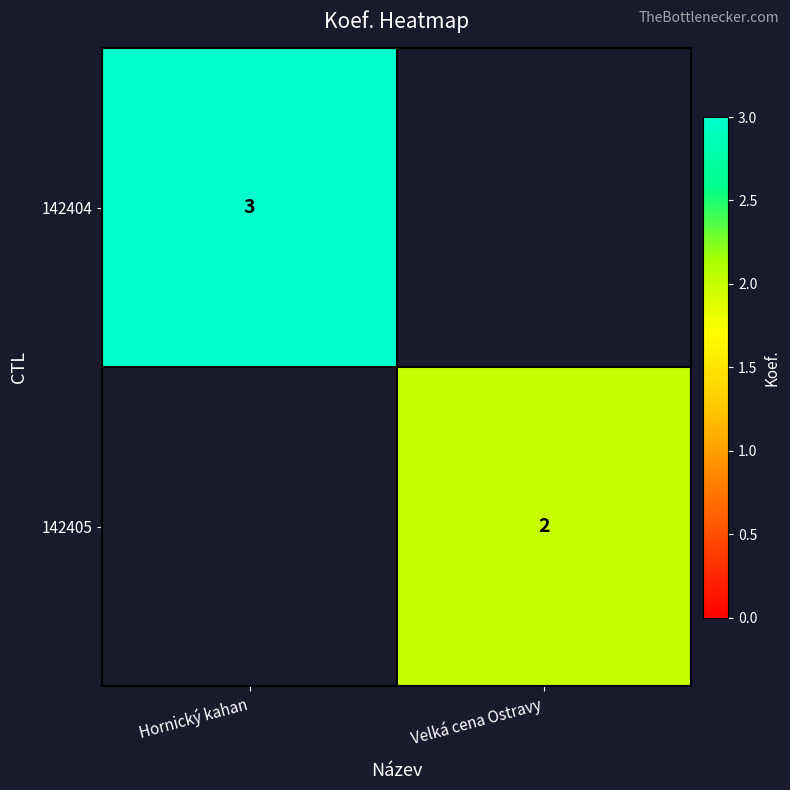

At how many categories does at least one series exceed 2?

1